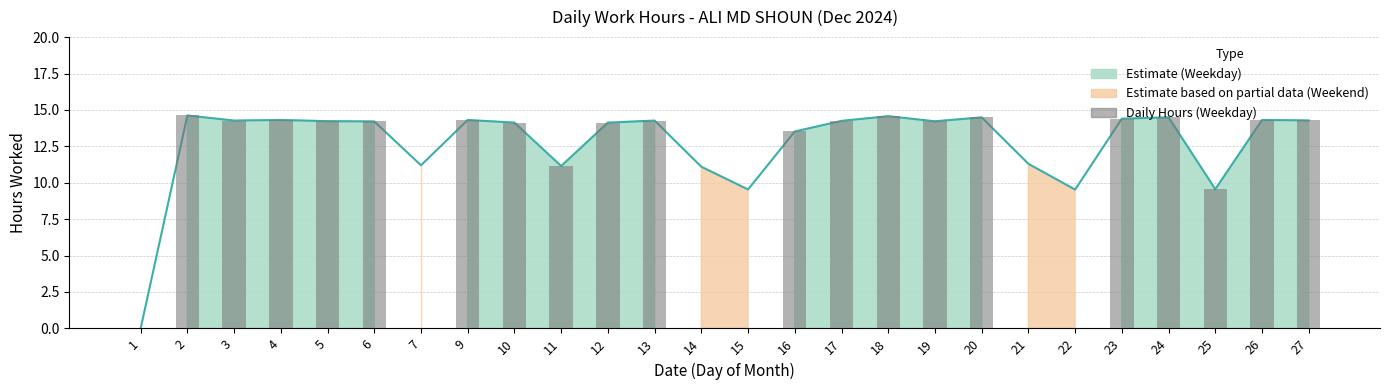

What is the ratio of the value at 24 to the value at 25?

1.5